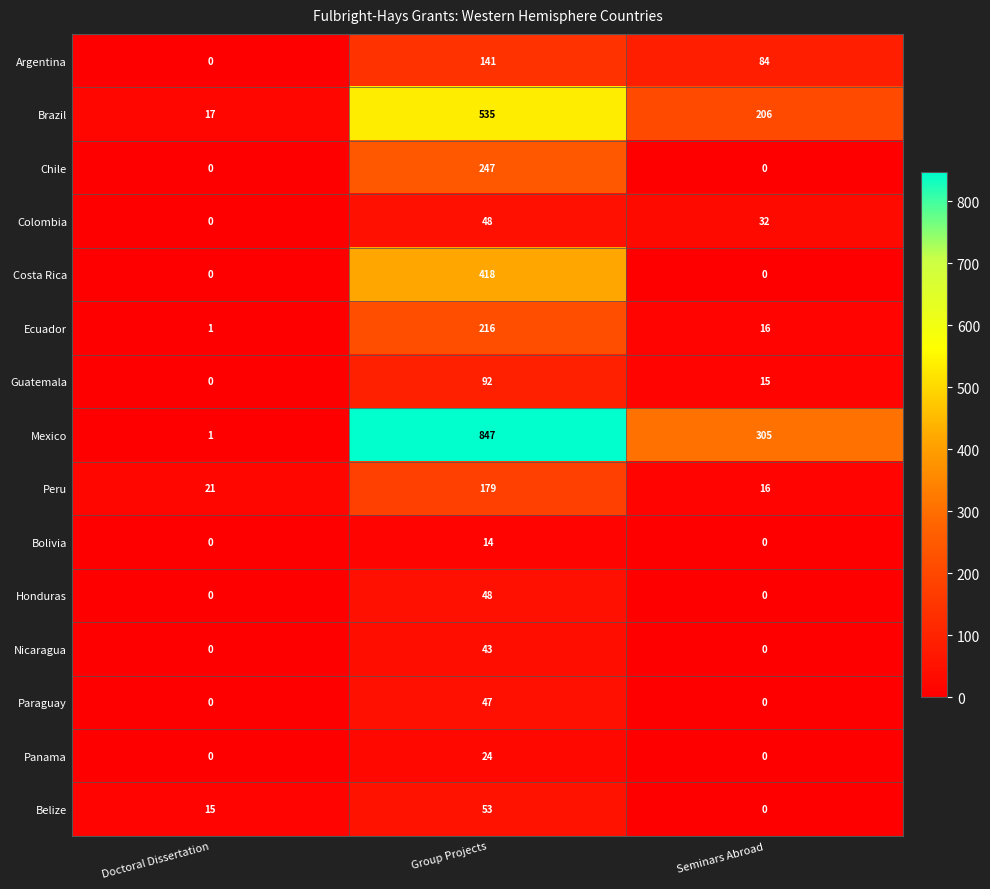

Is the value of Honduras at Group Projects greater than the value of Nicaragua at Seminars Abroad?

Yes